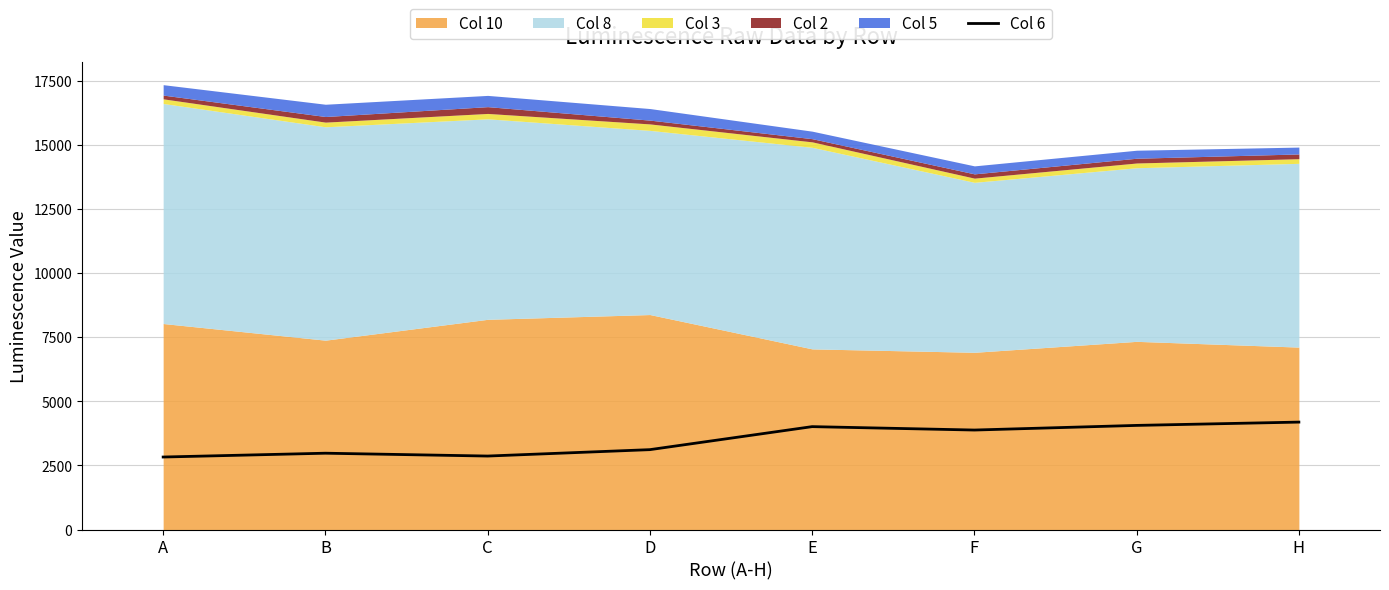

At which label is the value closest to 3510?

F